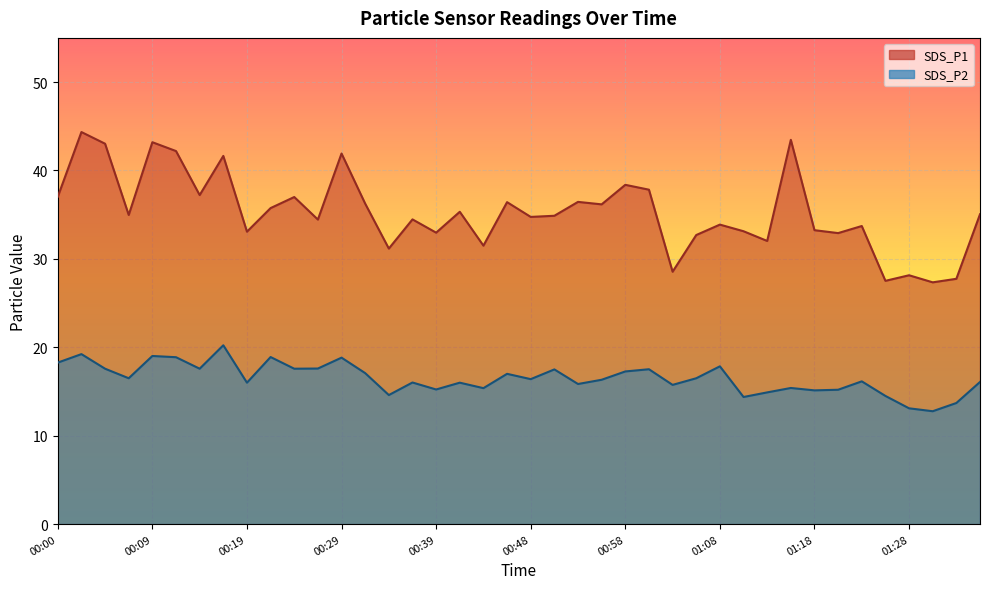

True or false: SDS_P1 and SDS_P2 intersect in this chart.

False